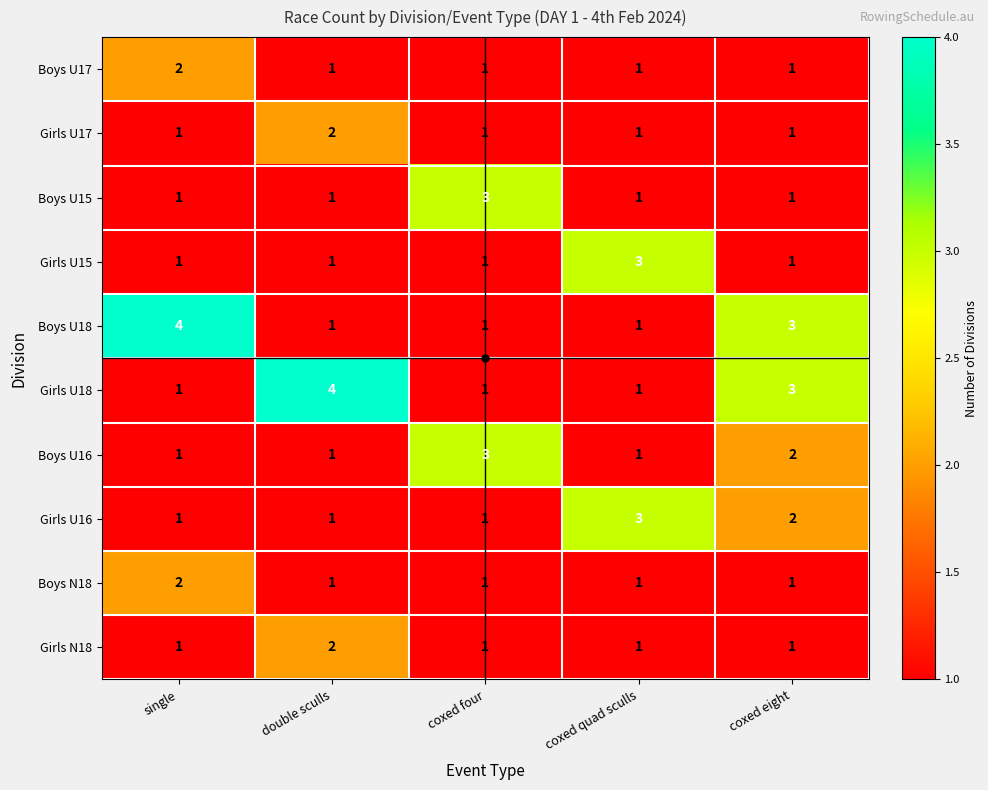

The value of Boys U18 at double sculls is 0. True or false?

False